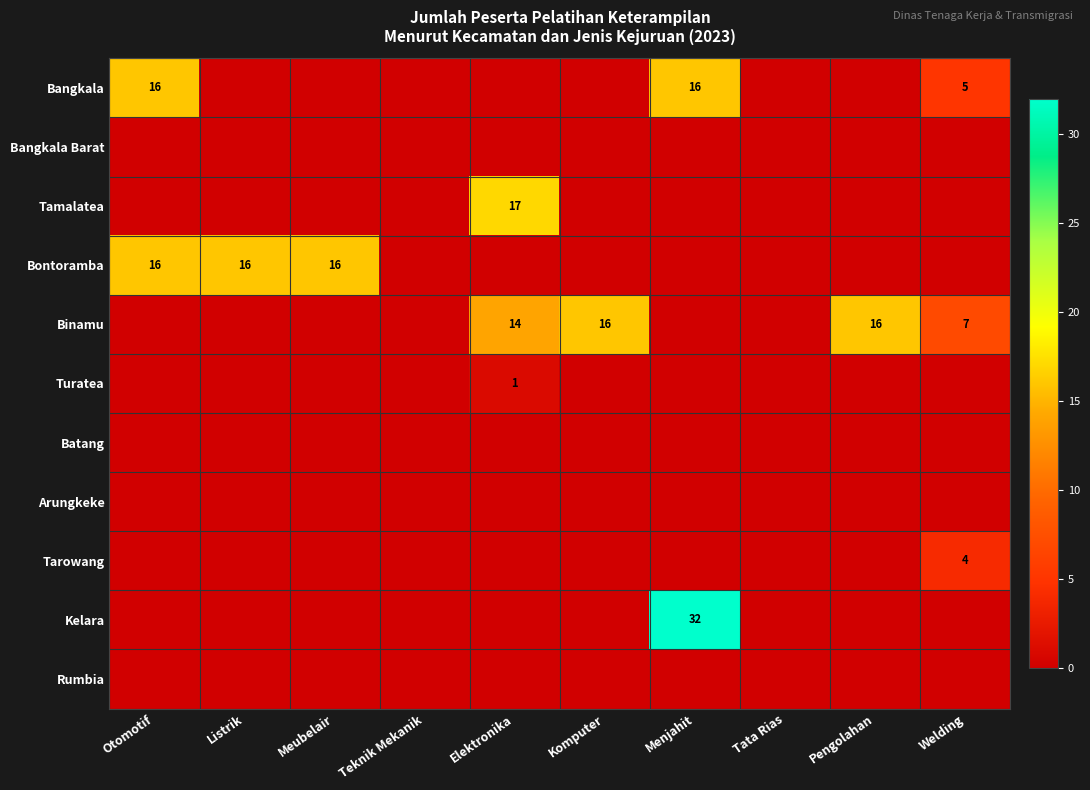

The value of Bangkala at Welding is 5. True or false?

True